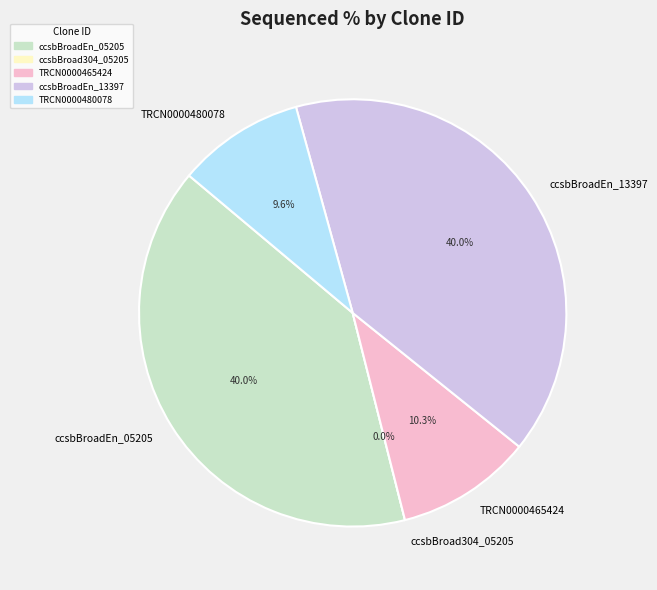

Rank the categories by value from highest to lowest.

ccsbBroadEn_05205, ccsbBroadEn_13397, TRCN0000465424, TRCN0000480078, ccsbBroad304_05205